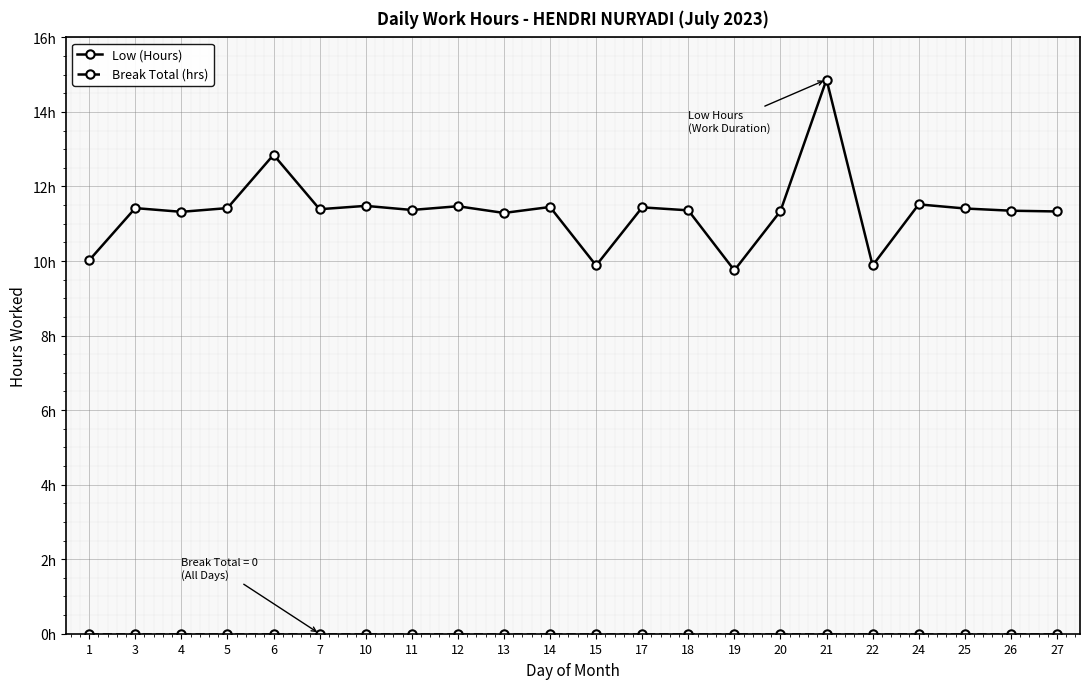

Does the chart display data point markers on the line(s)?

Yes